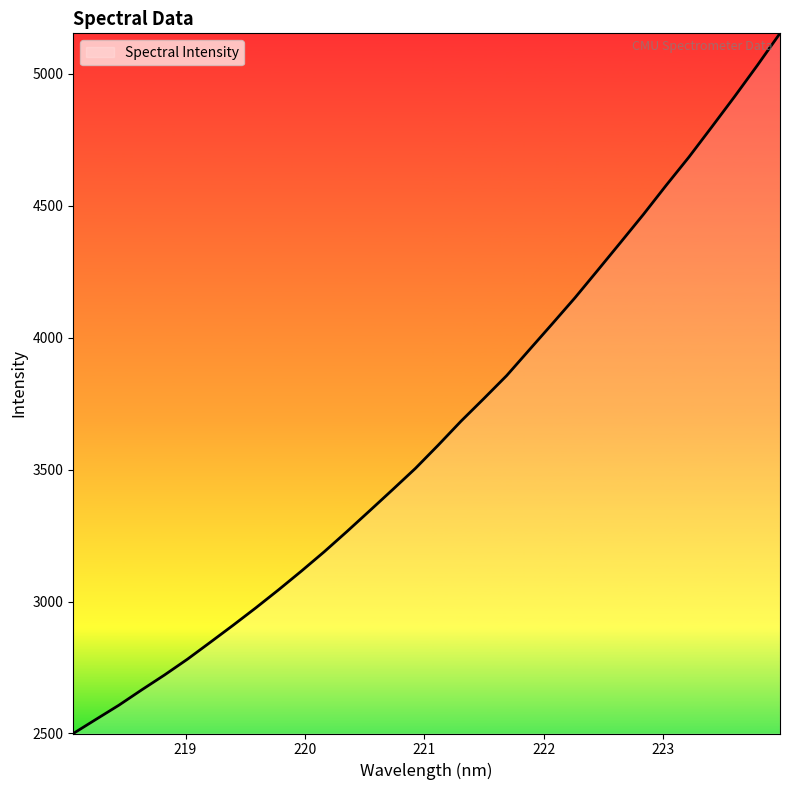

What is the difference between the maximum and minimum values?

2654.0